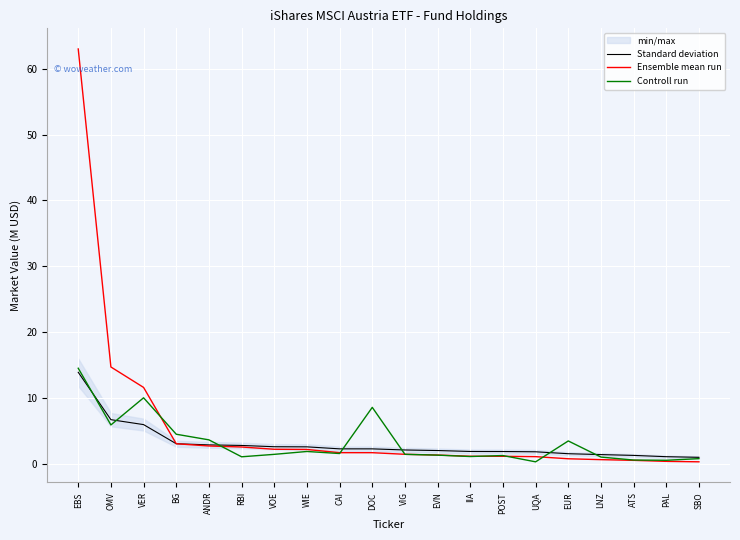

True or false: Ensemble mean run and Controll run intersect in this chart.

True